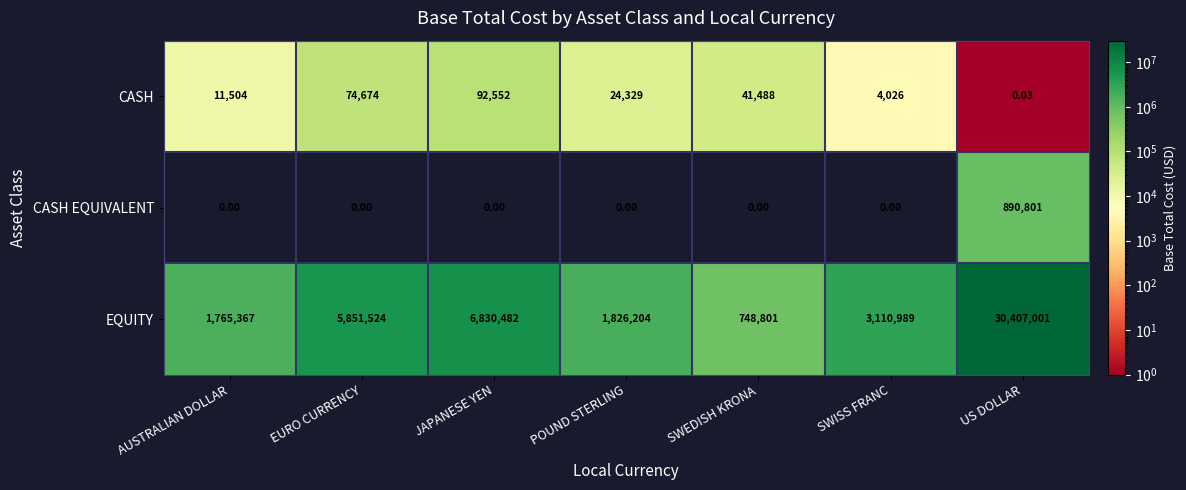

At which category is the sum across all series the highest?

US DOLLAR